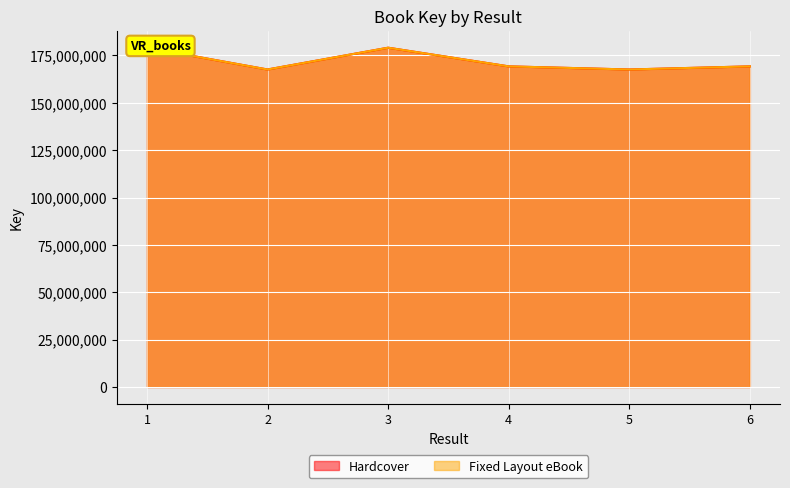

Where is the first local maximum for Fixed Layout eBook?

3